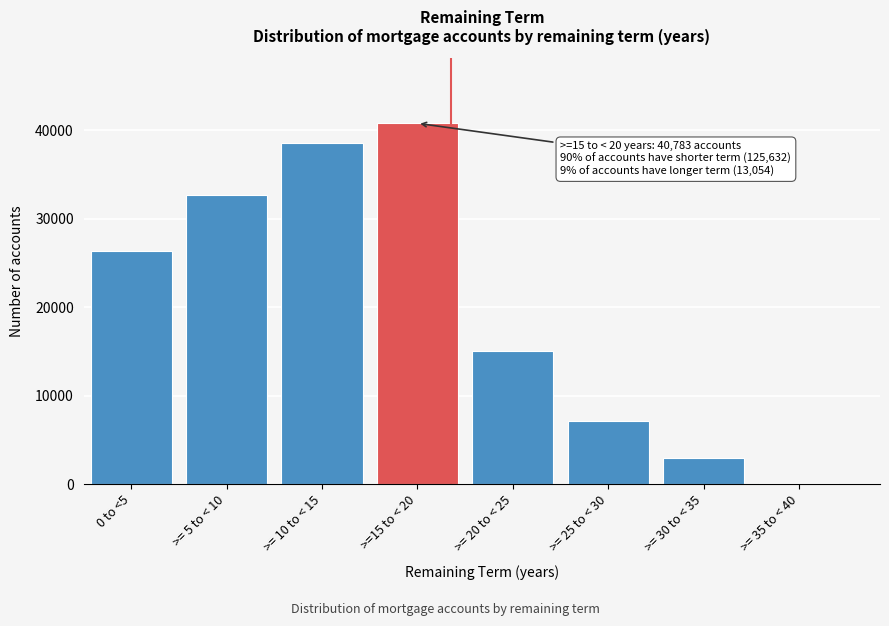

Reading left to right, extract all data points from this chart.

0 to <5=26294	>= 5 to < 10=32690	>= 10 to < 15=38608	>=15 to < 20=40783	>= 20 to < 25=15036	>= 25 to < 30=7086	>= 30 to < 35=2940	>= 35 to < 40=110